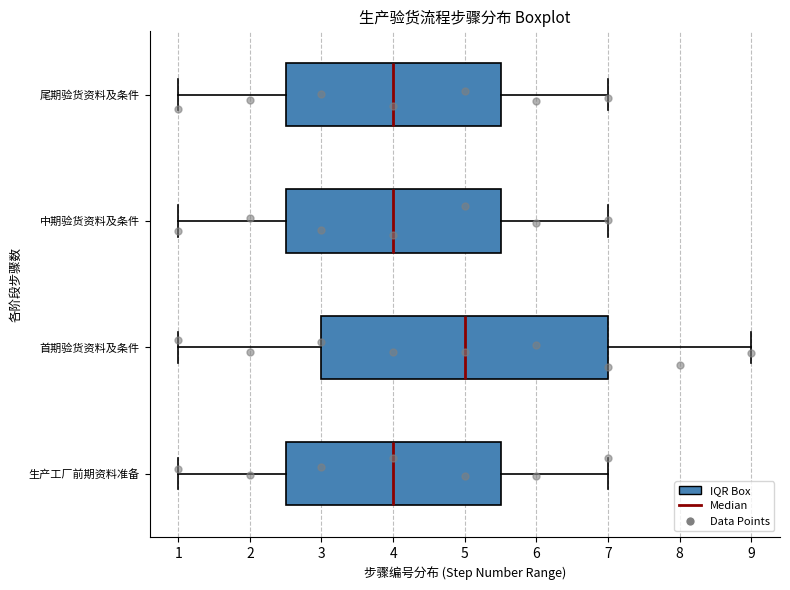

Reading bottom to top, read every box against the x-axis: the position of its median line, the range the box covers, and the ends of its whiskers. The values are not printed on the chart, so give them approximately, as read against the axis.

生产工厂前期资料准备: median 4.0, box 2.5 to 5.5, whiskers 1.0 to 7.0
首期验货资料及条件: median 5.0, box 3.0 to 7.0, whiskers 1.0 to 9.0
中期验货资料及条件: median 4.0, box 2.5 to 5.5, whiskers 1.0 to 7.0
尾期验货资料及条件: median 4.0, box 2.5 to 5.5, whiskers 1.0 to 7.0